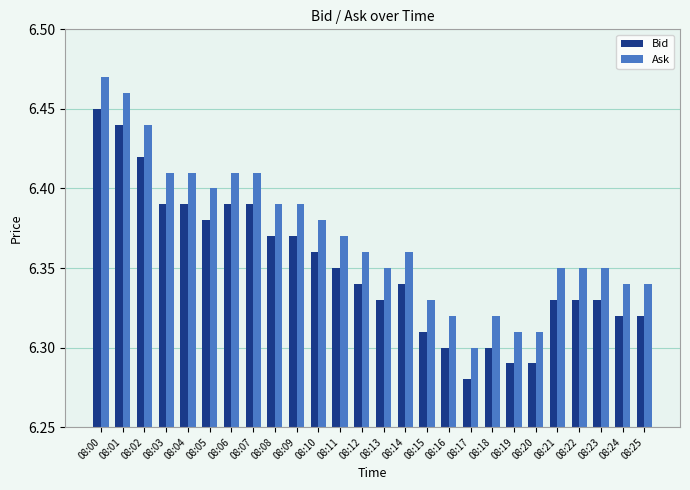

Is the value of Bid at 08:19 greater than the value of Ask at 08:05?

No